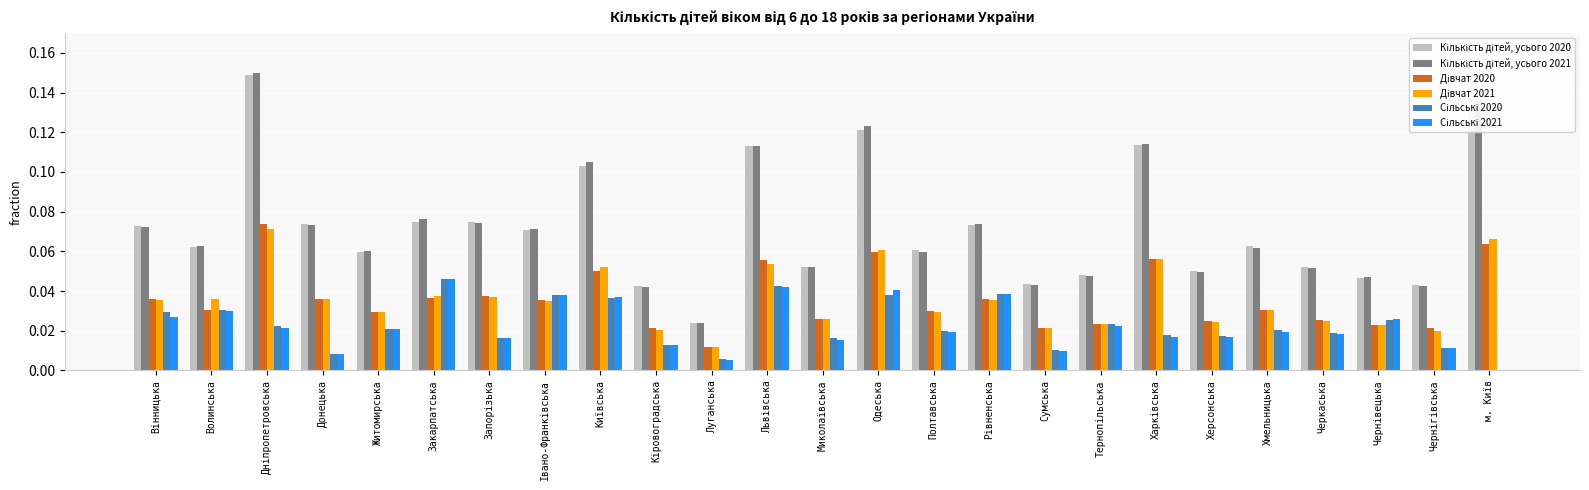

Count the number of data series in this chart.

6